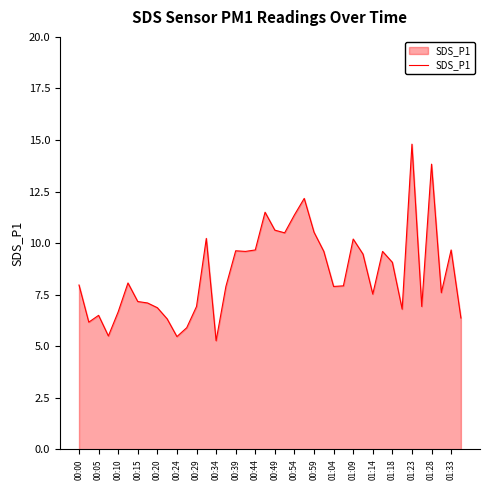

What is the difference between the maximum and minimum values?

9.5